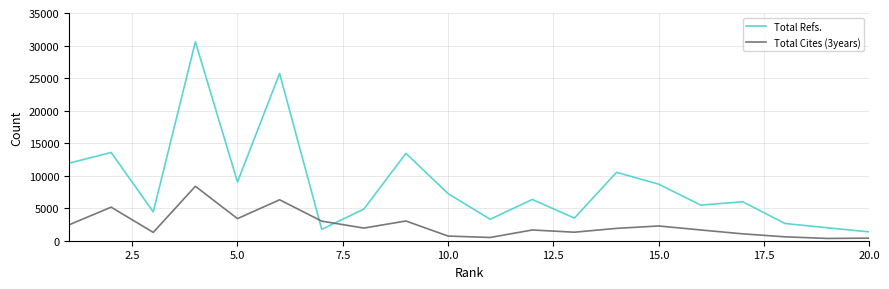

In Total Cites (3years), how many points are lower than both neighbors (excluding endpoints)?

6